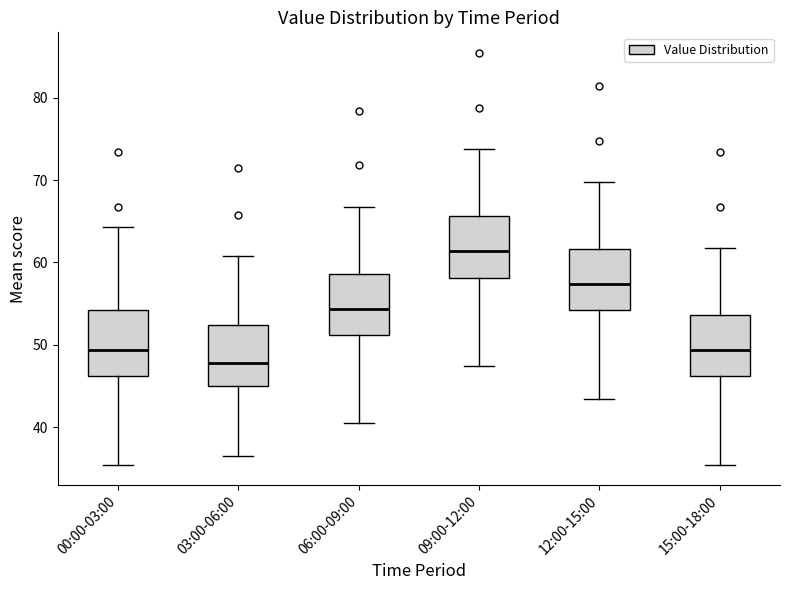

Which box's median line is the highest?

09:00-12:00